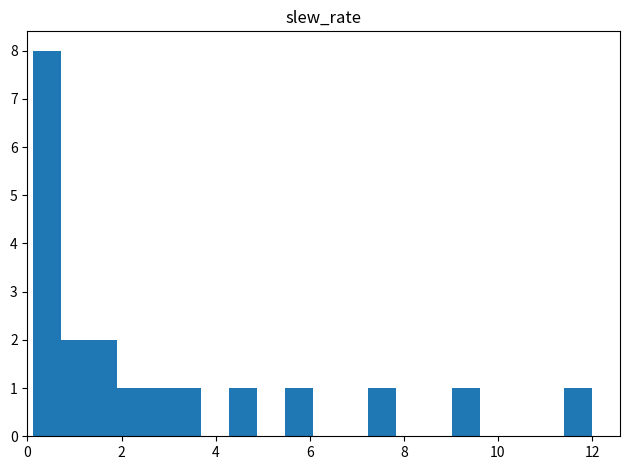

Around what value on the x-axis is the tallest bar? Give the approximate position of its centre, as read against the axis.

0.4